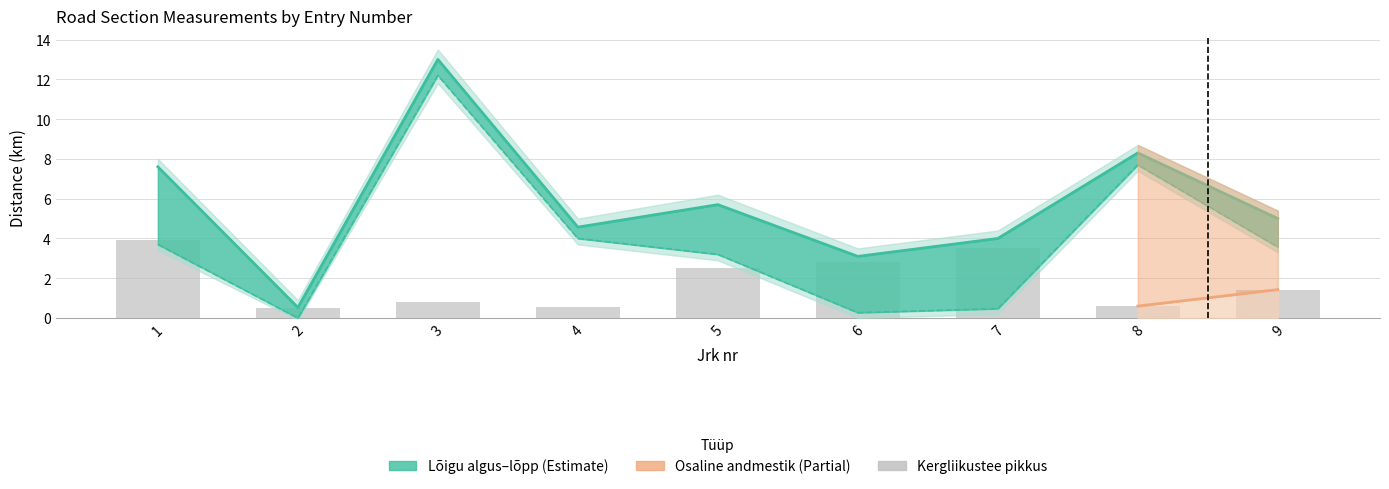

Are the bars horizontal?

No